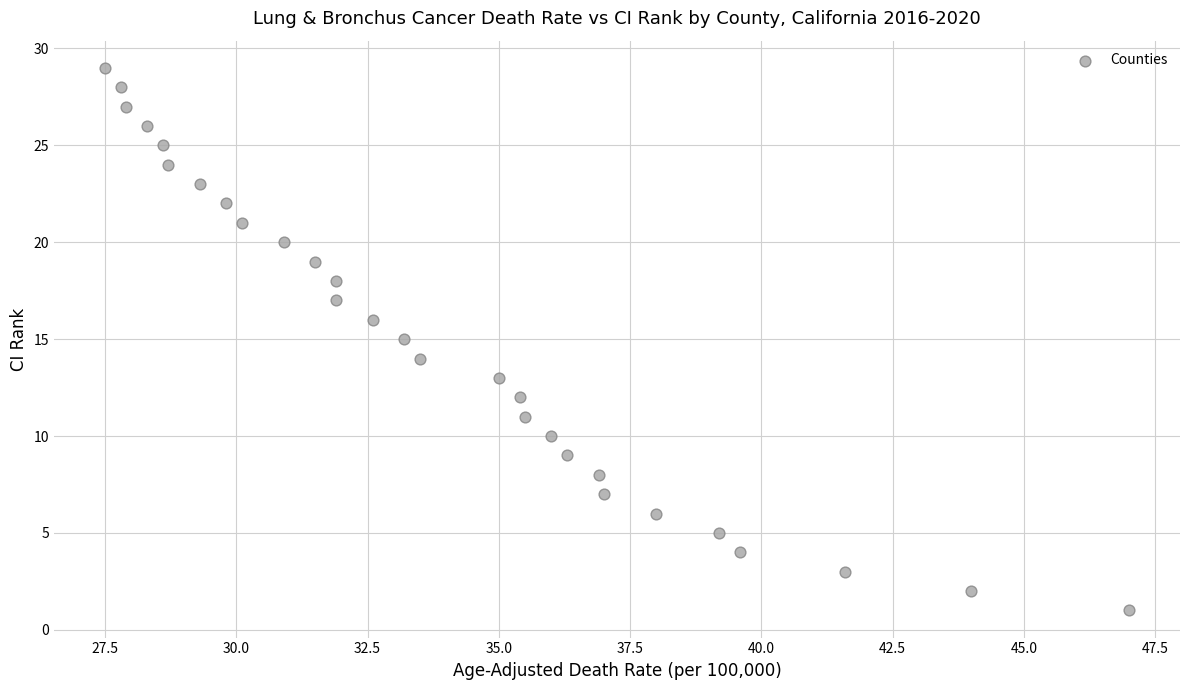

What is the range of Y values (max minus min)?

28